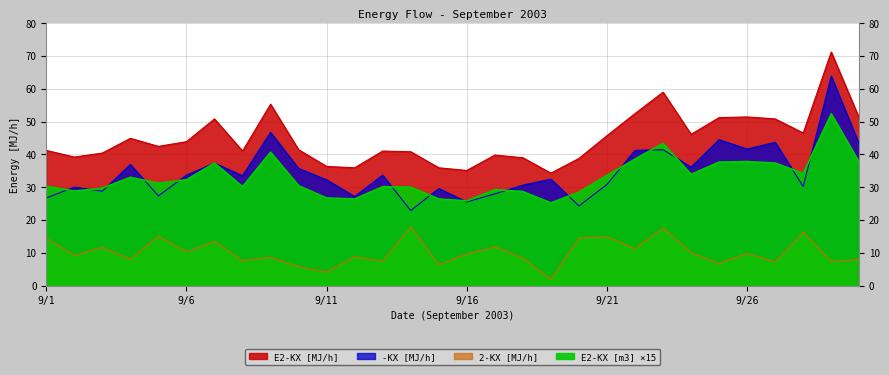

How many data points does each series have?

30